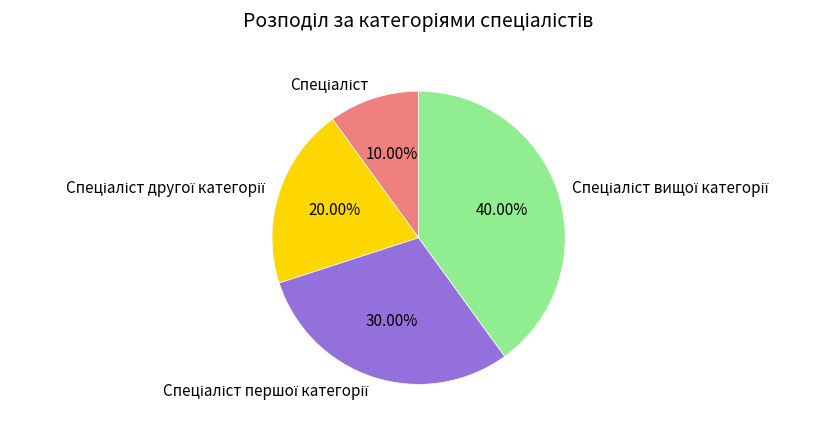

Is there a majority slice in this chart?

No